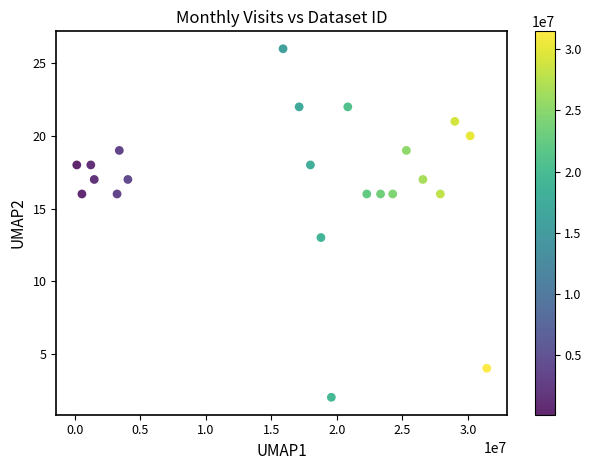

What Y value in the scatter plot is closest to 14?

13